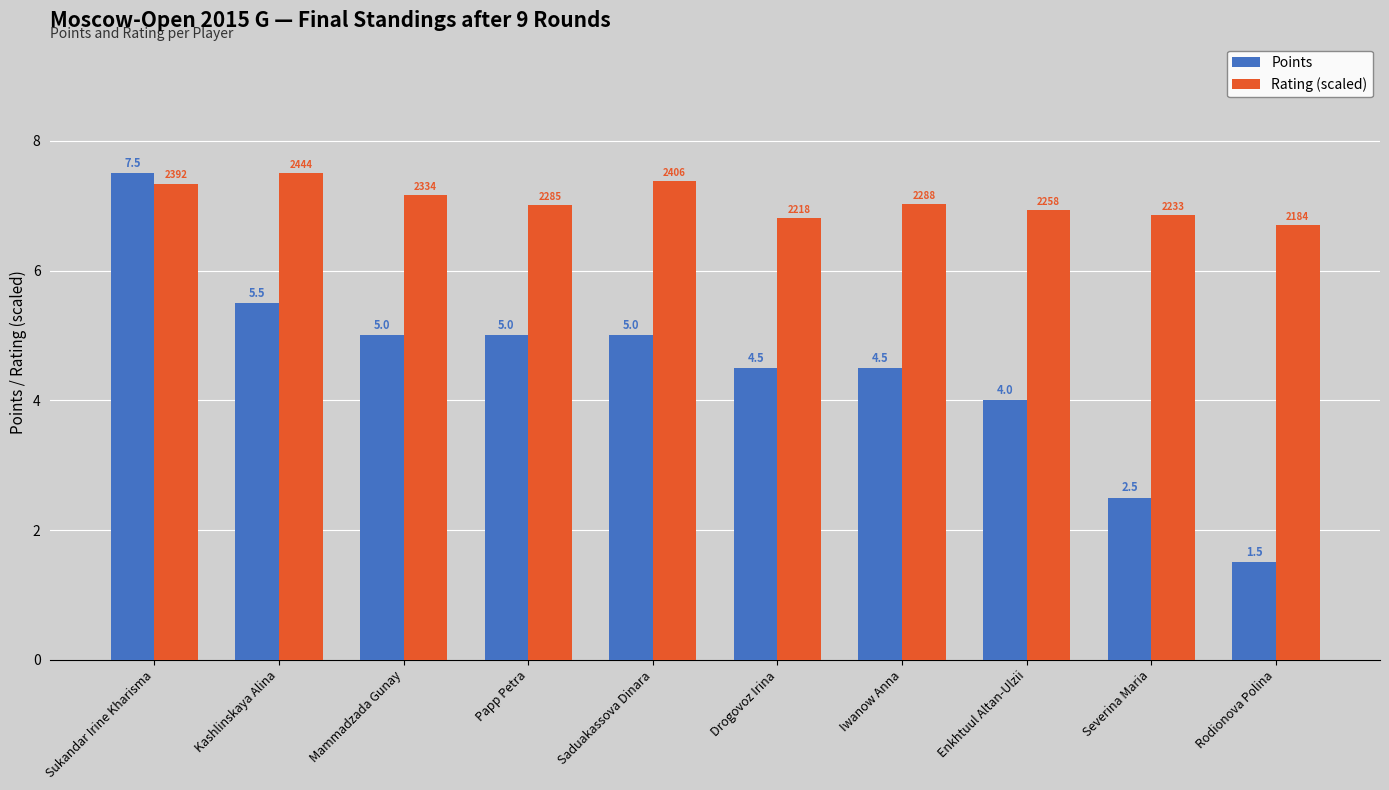

What is the value of the Points bar at the 8th from the left?

4.0